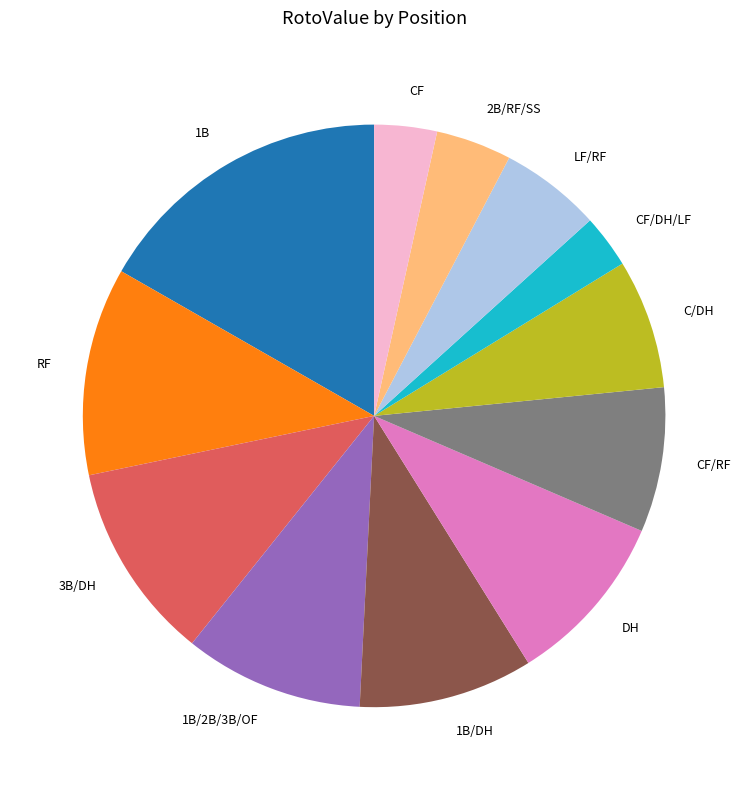

Is the sum of 2B/RF/SS and 1B/DH greater than half?

No